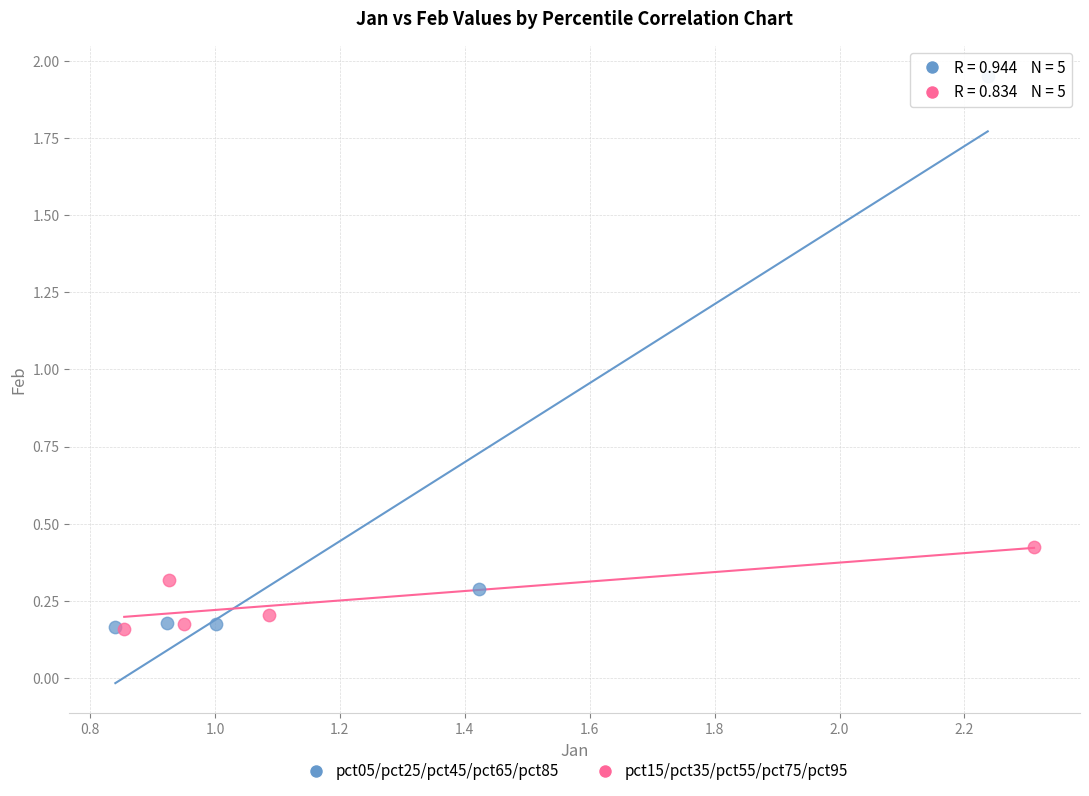

Which series contains the highest Y value?

pct05/pct25/pct45/pct65/pct85